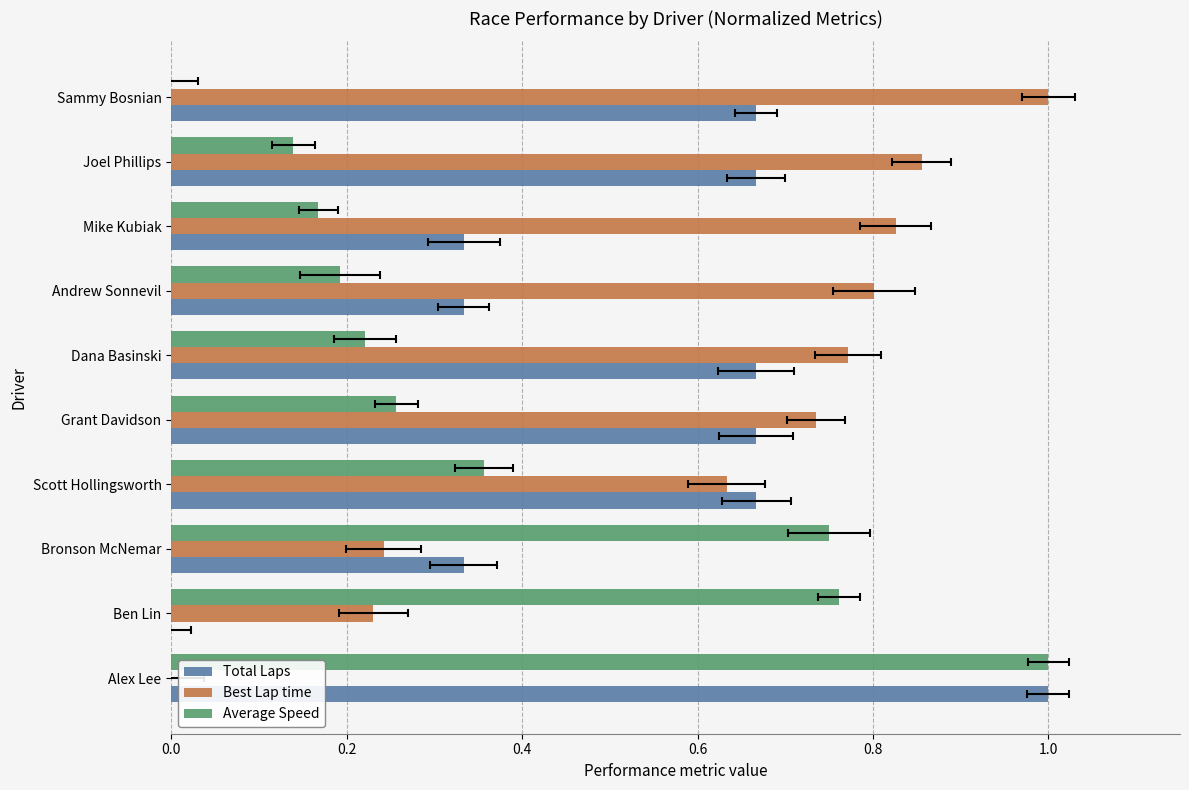

Rank the series by their average value, from highest to lowest.

Best Lap time, Total Laps, Average Speed